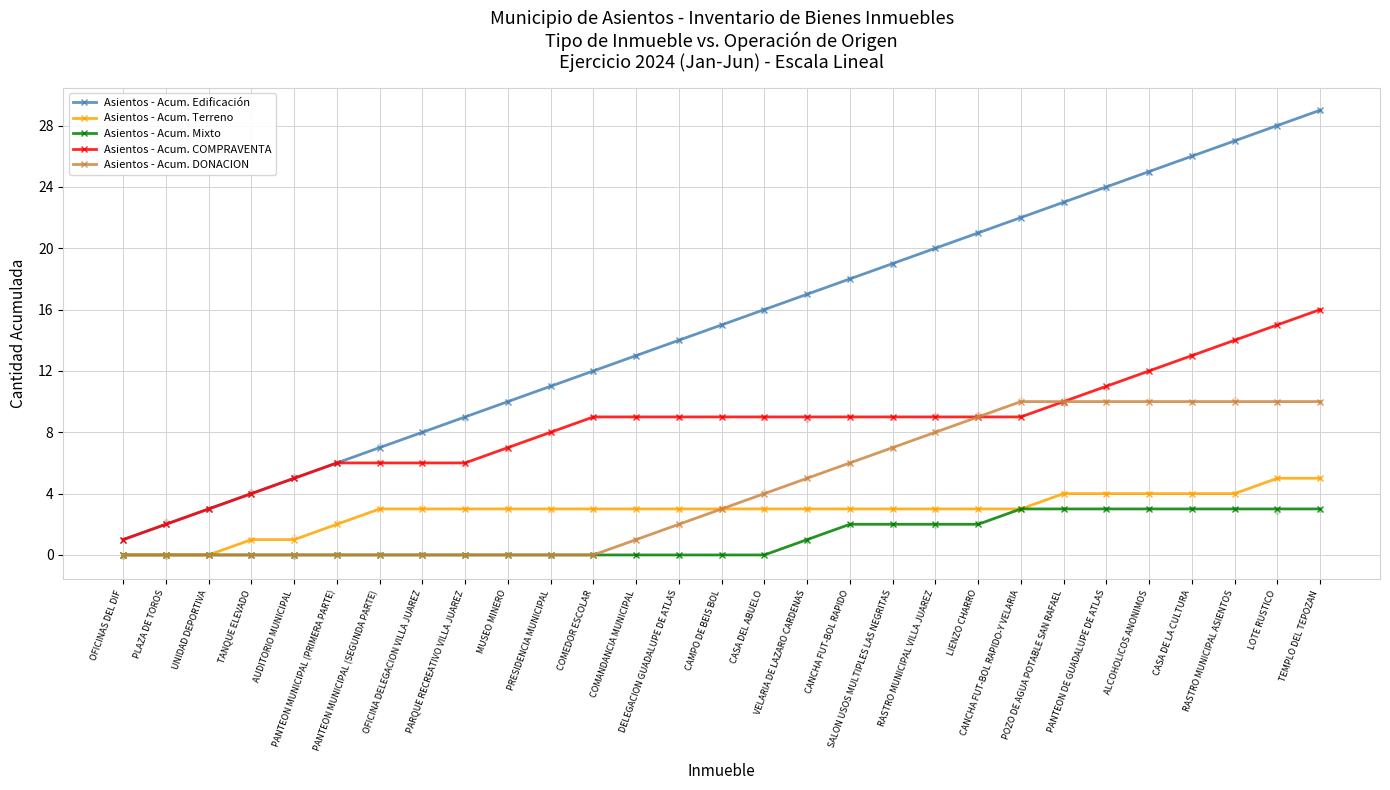

What is the total value across all series at OFICINAS DEL DIF?

2